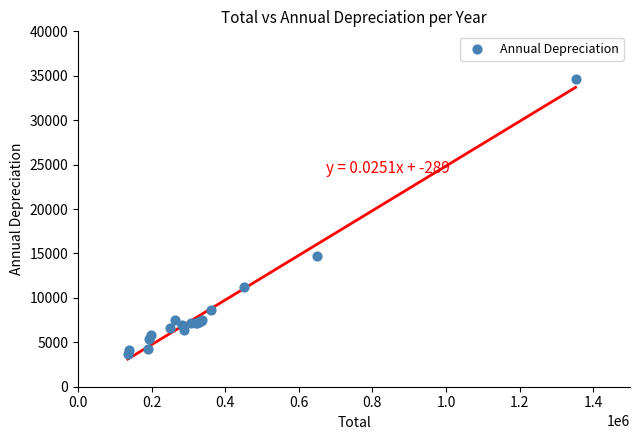

What Y value in the scatter plot is closest to 19161?

14737.4